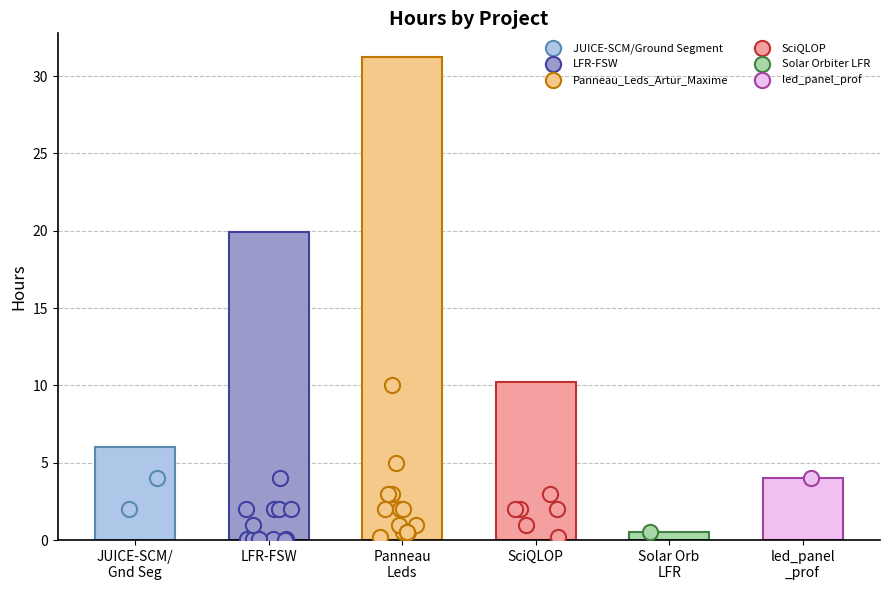

What is the change in value from LFR-FSW to Panneau Leds?

+11.3